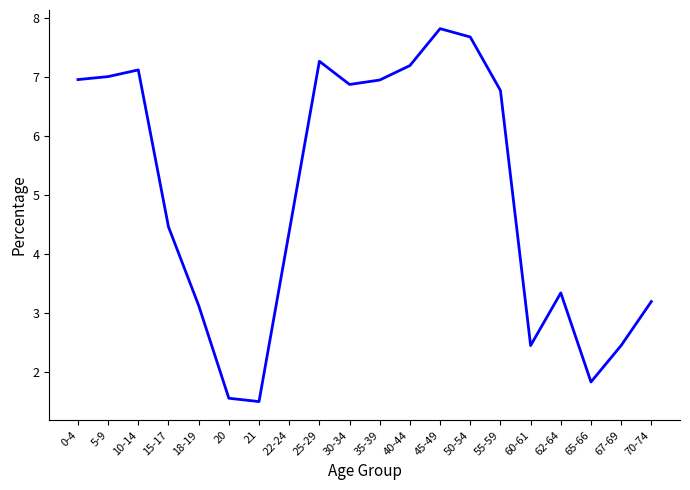

How many values are below 6?

10